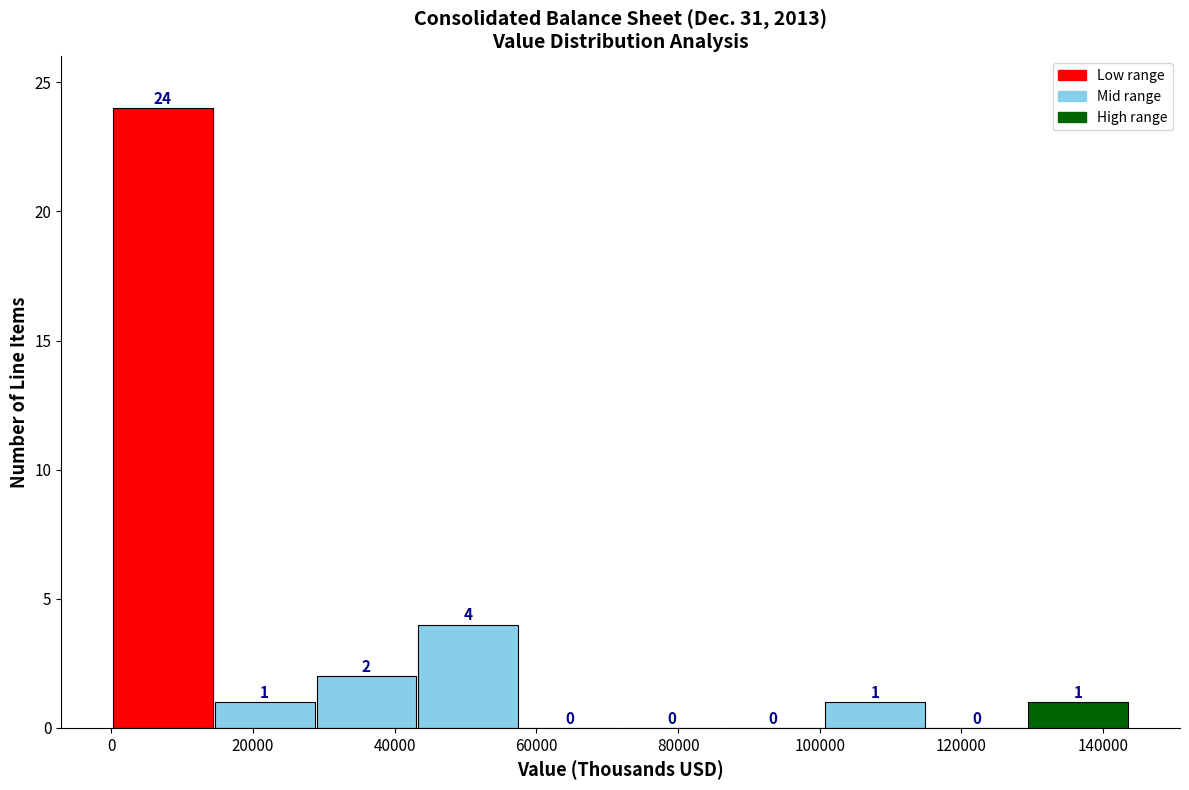

Reading left to right, list every bar in this chart as the range it spans on the x-axis followed by its height. The bar edges are not printed on the chart, so give them approximately, as read against the axis.

0 to 14000: 24
14000 to 28000: 1
28000 to 44000: 2
44000 to 58000: 4
58000 to 72000: 0
72000 to 86000: 0
86000 to 100000: 0
100000 to 114000: 1
114000 to 130000: 0
130000 to 144000: 1